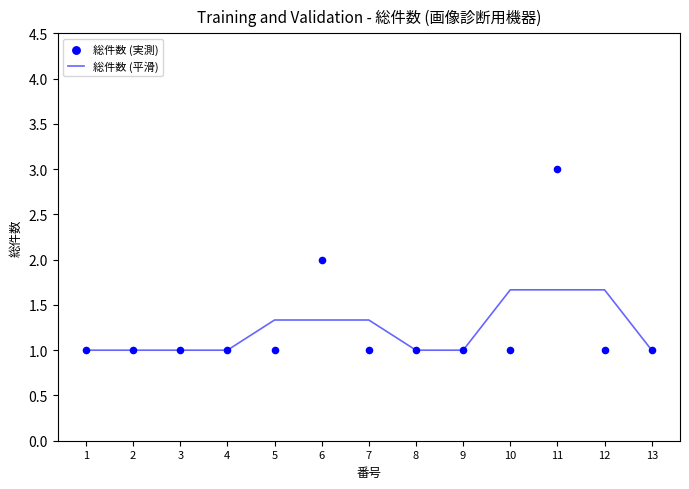

Which series reaches the minimum Y coordinate?

総件数 (平滑)